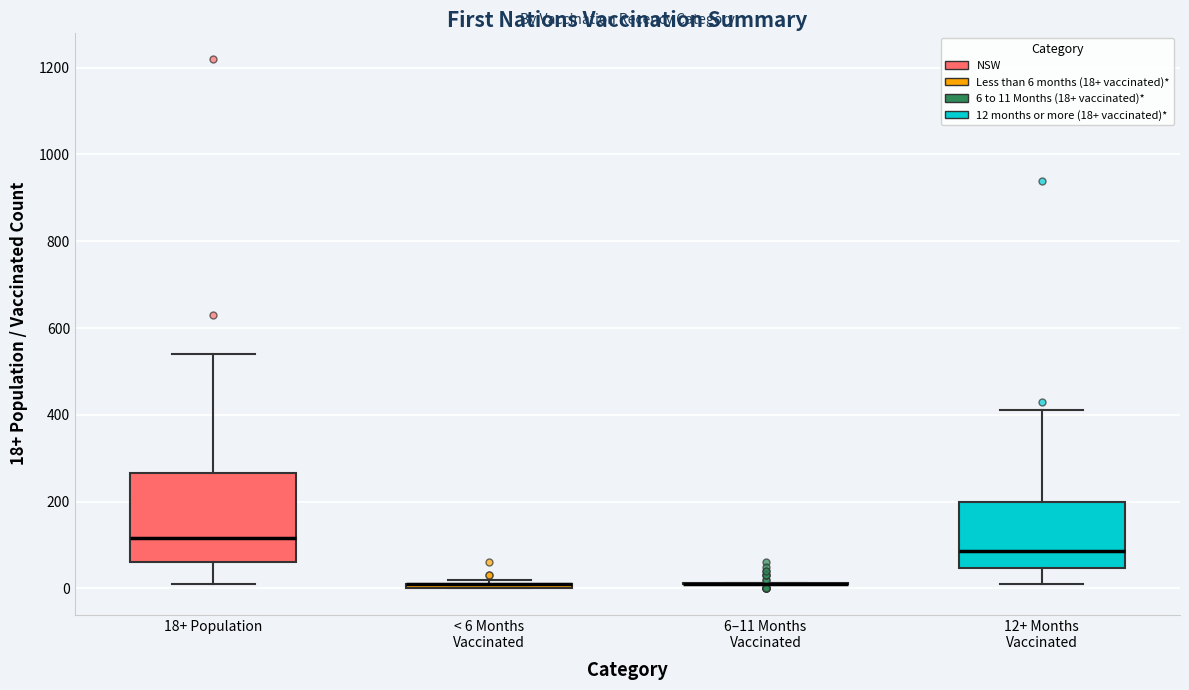

Which box is the tallest, from its lower edge to its upper edge?

18+ Population